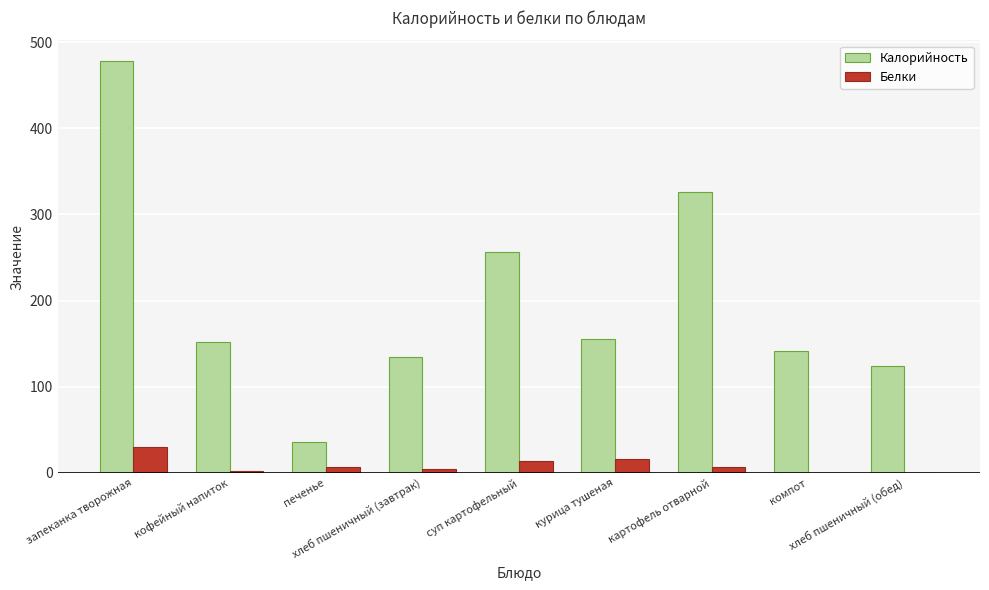

What is the greatest value displayed?

478.0